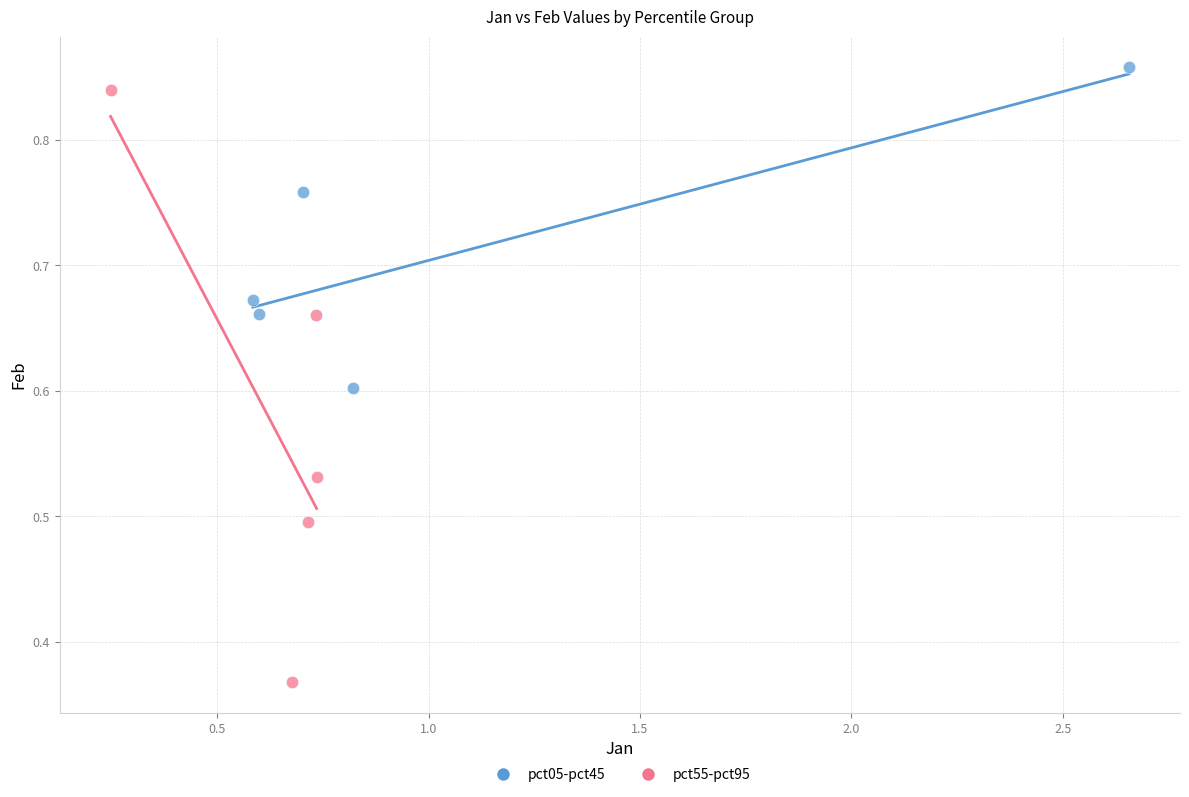

Which series has the largest Y range (max minus min)?

pct55-pct95